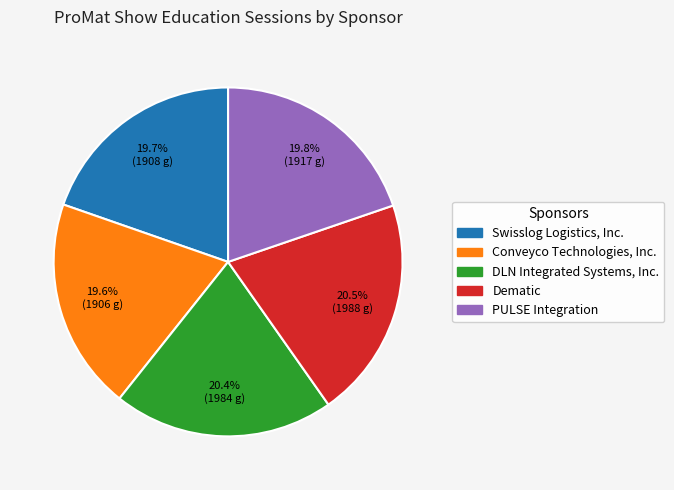

Between DLN Integrated Systems, Inc. and Conveyco Technologies, Inc., which is larger?

DLN Integrated Systems, Inc.